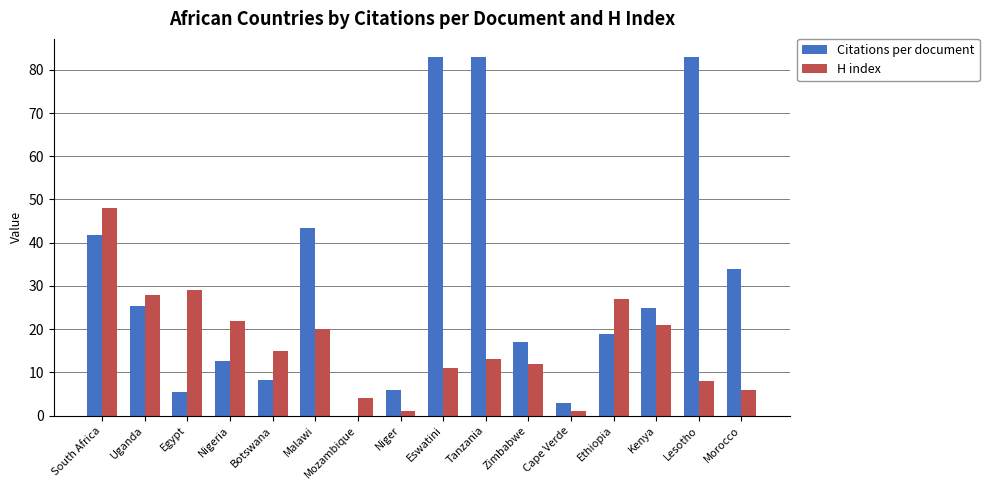

What value does the H index series have at Uganda?

28.0